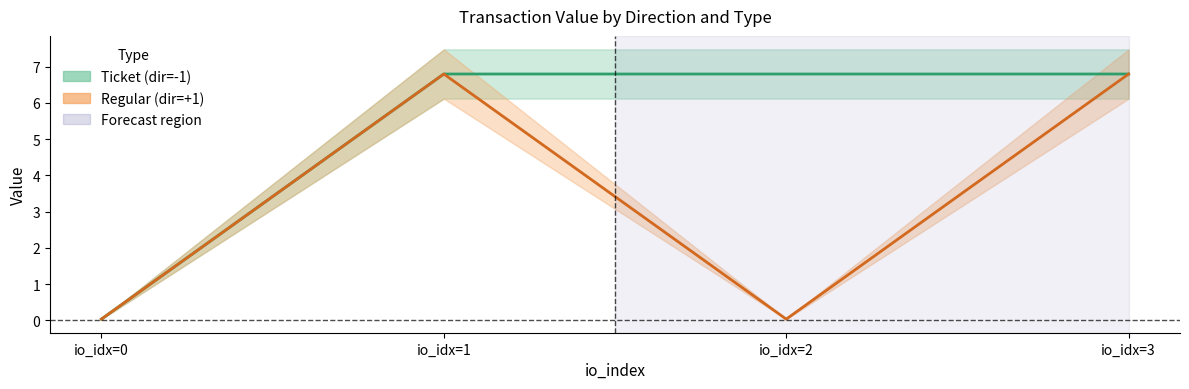

What is the total value across all series at io_idx=3?

13.6